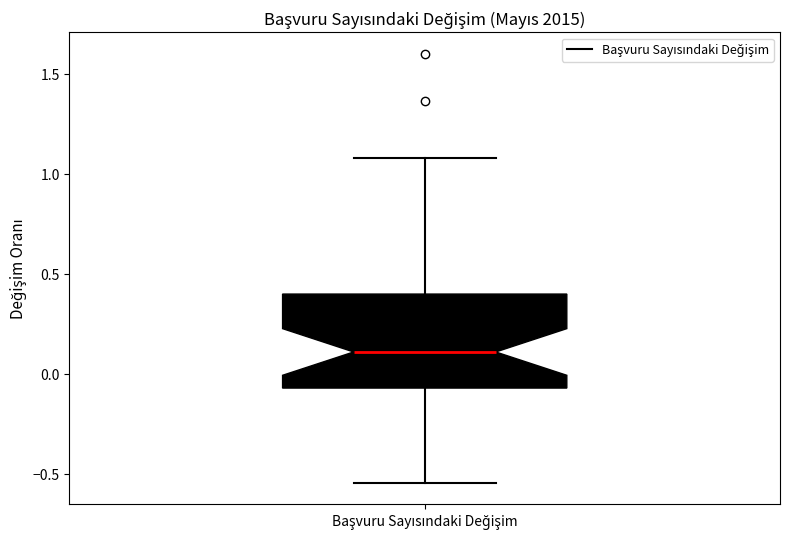

Read this box plot against the y-axis: the position of the median line, the range covered by the box, and the ends of both whiskers. The values are not printed on the chart, so give them approximately, as read against the axis.

median 0.10, box -0.05 to 0.40, whiskers -0.55 to 1.10